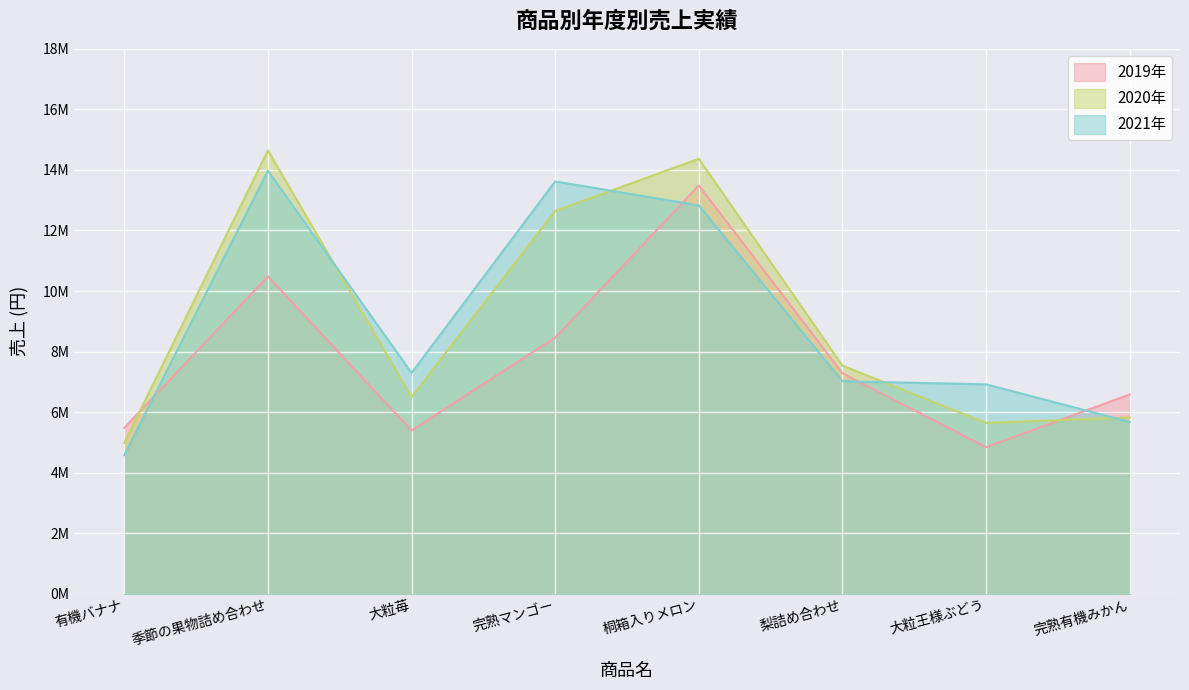

What is the spread (max minus min) of values at 季節の果物詰め合わせ?

4158400